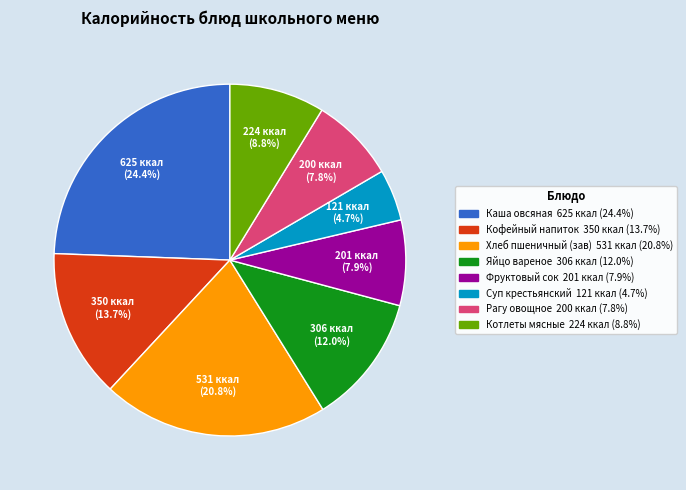

How many slices are in this pie chart?

8